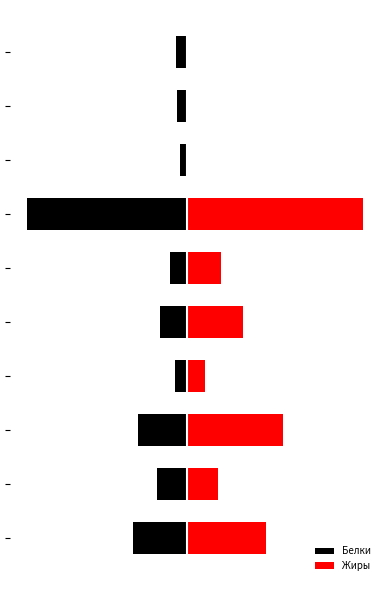

What is the sum of all Белки values?

-47.1